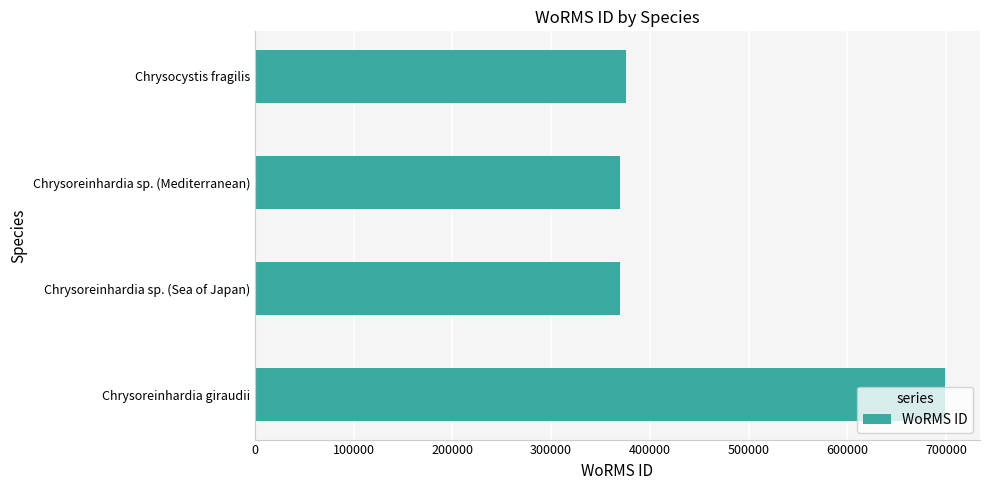

What is the sum of the values at Chrysocystis fragilis and Chrysoreinhardia giraudii?

1075159